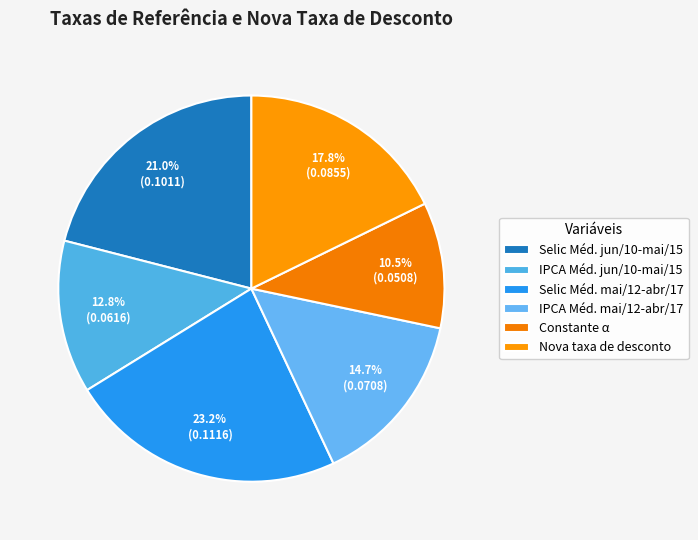

Count the number of slices in the pie.

6